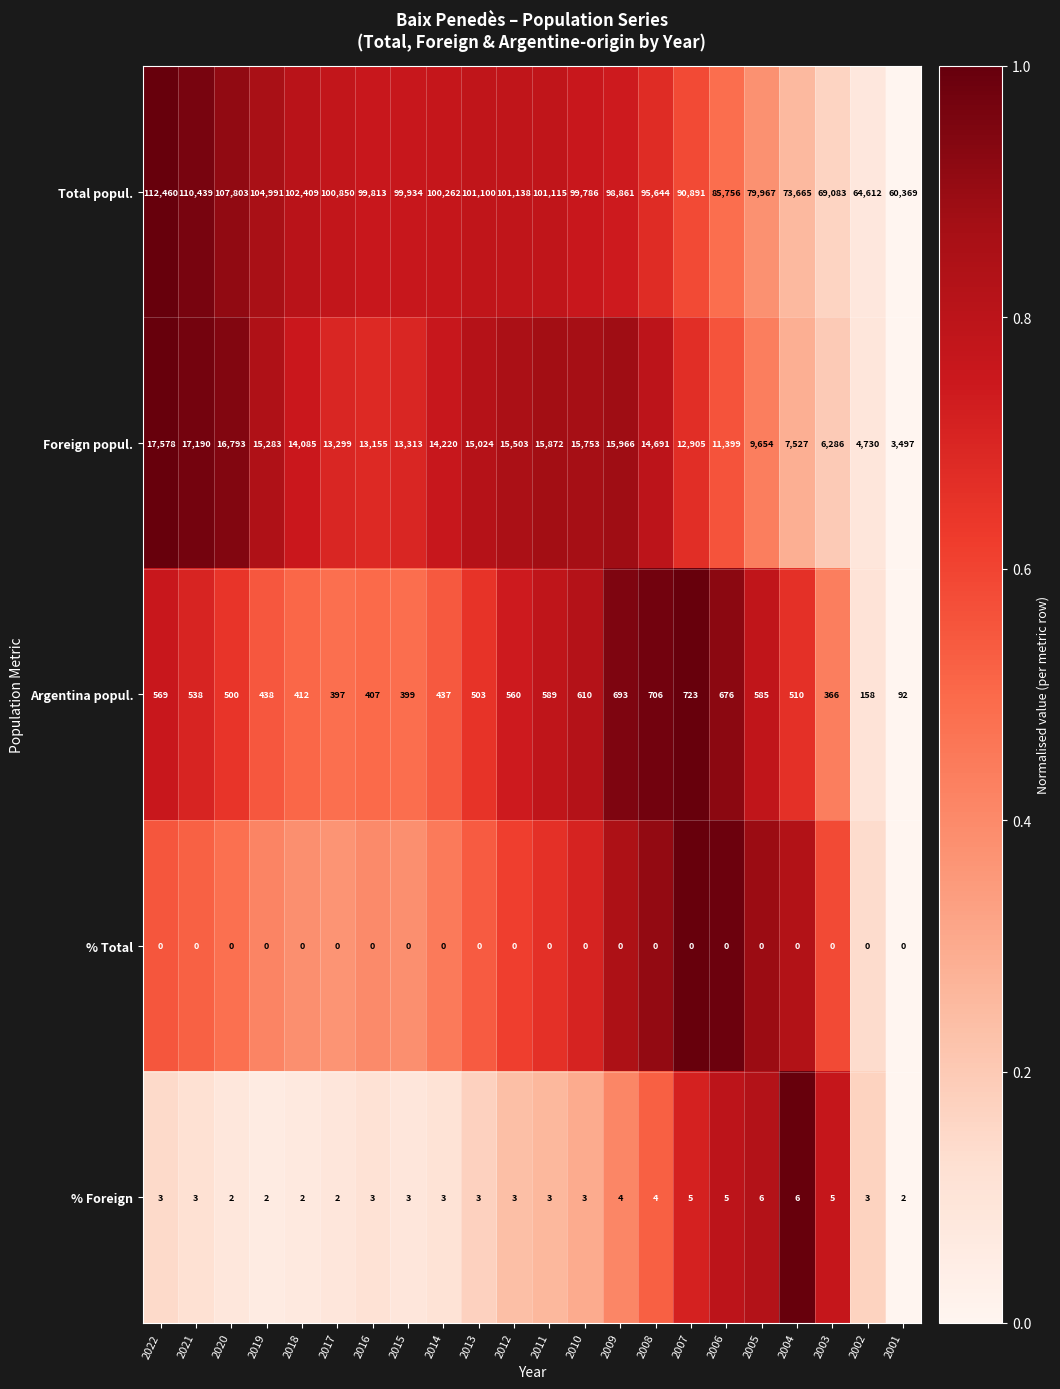

At which label does Argentina popul. first exceed 510?

2022